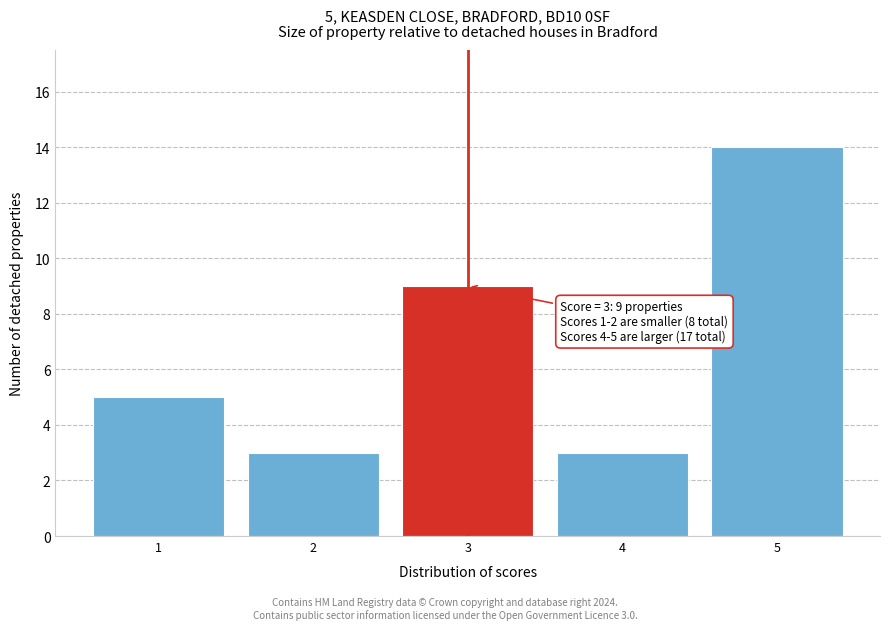

Reading left to right, list all the values displayed in this chart.

5	3	9	3	14